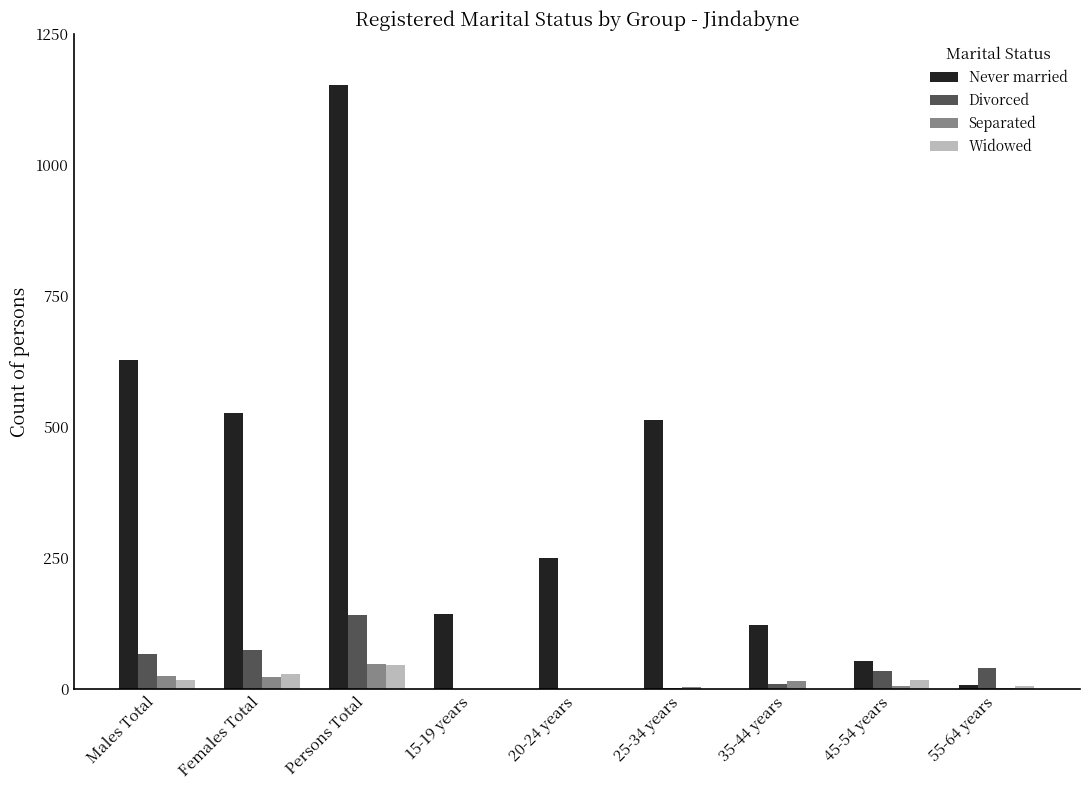

What is the sum of the Divorced values at 55-64 years and 25-34 years?

43